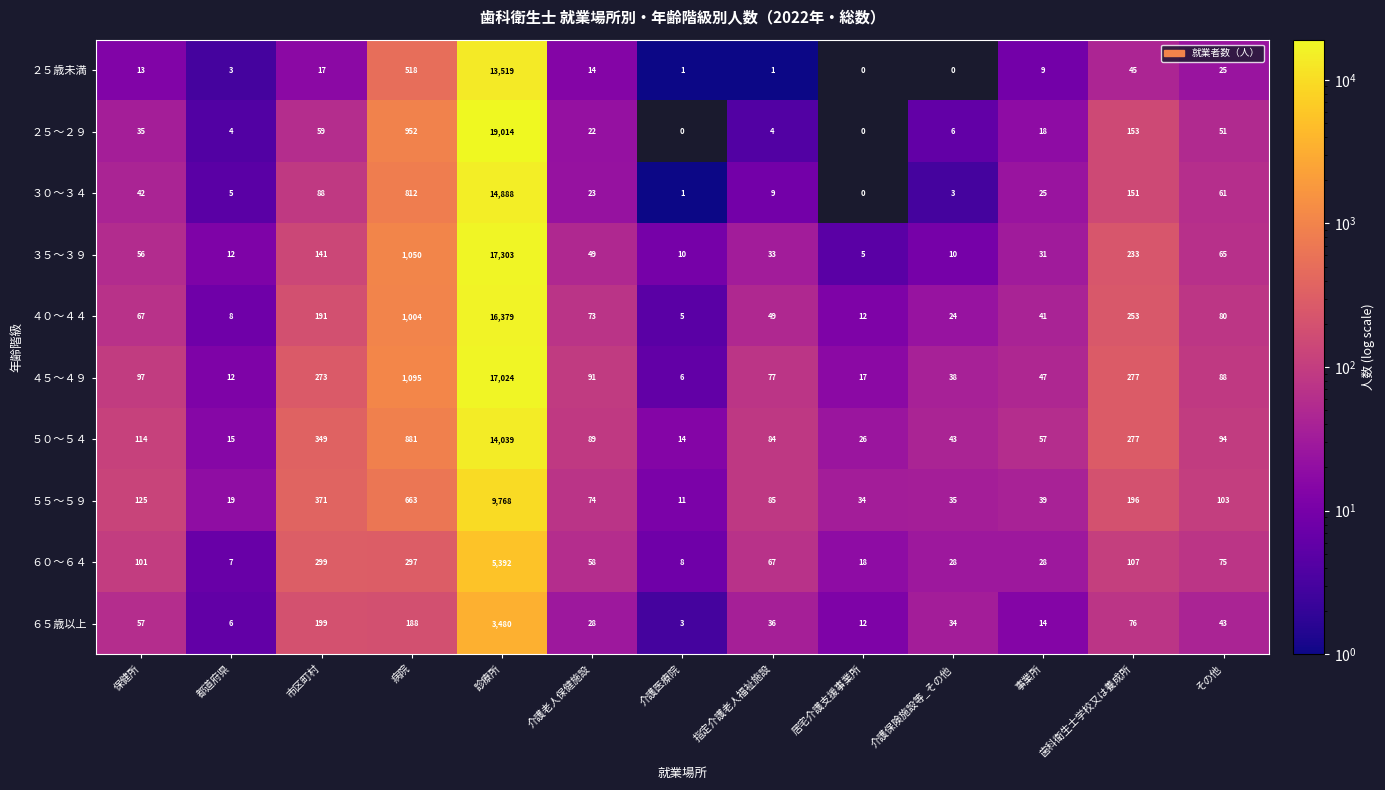

What is the highest value of the ２５～２９ series?

19014